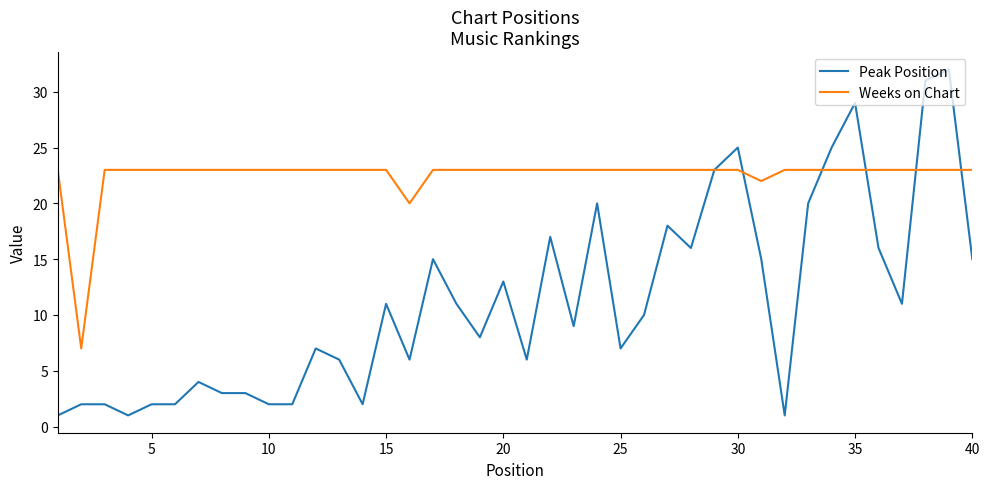

Rank the series by their maximum value, from lowest to highest.

Weeks on Chart, Peak Position